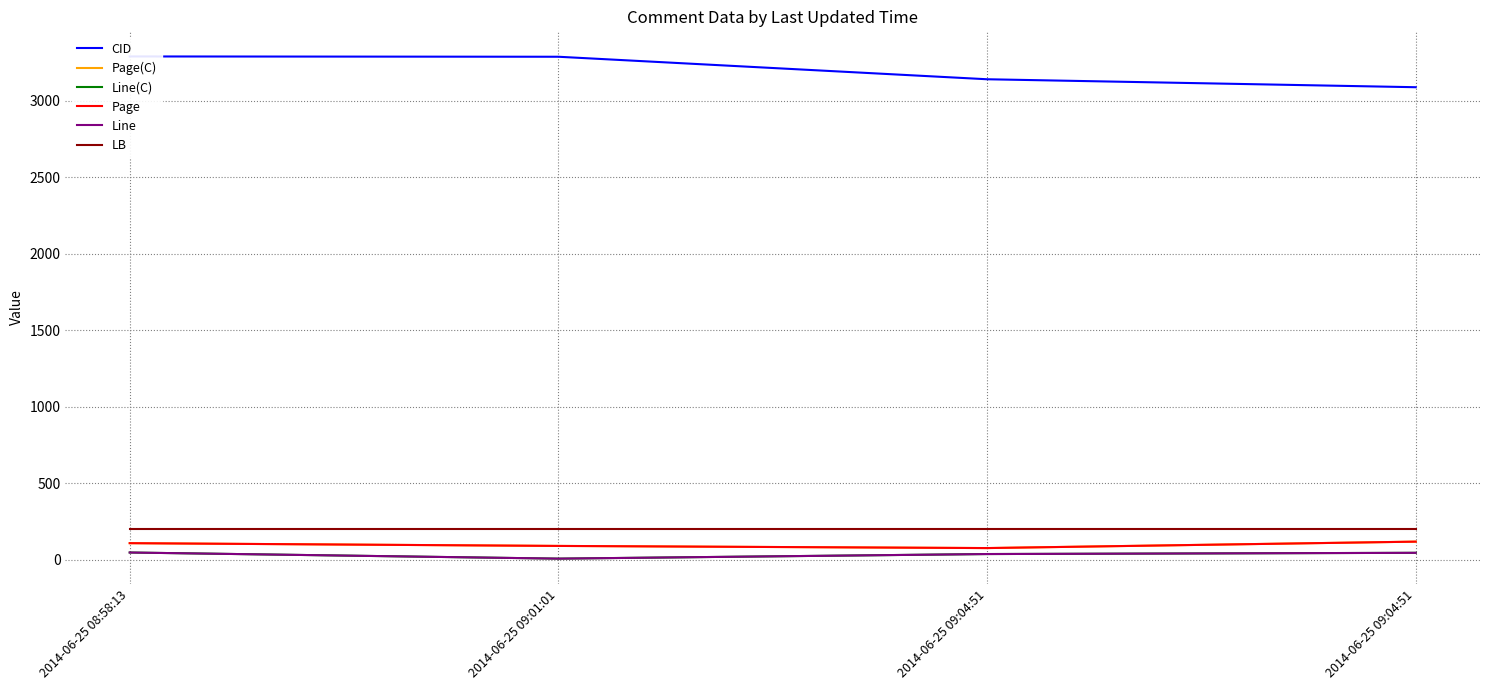

Rank the series at 2014-06-25 09:01:01 from lowest to highest value.

Line(C), Line, Page(C), Page, LB, CID